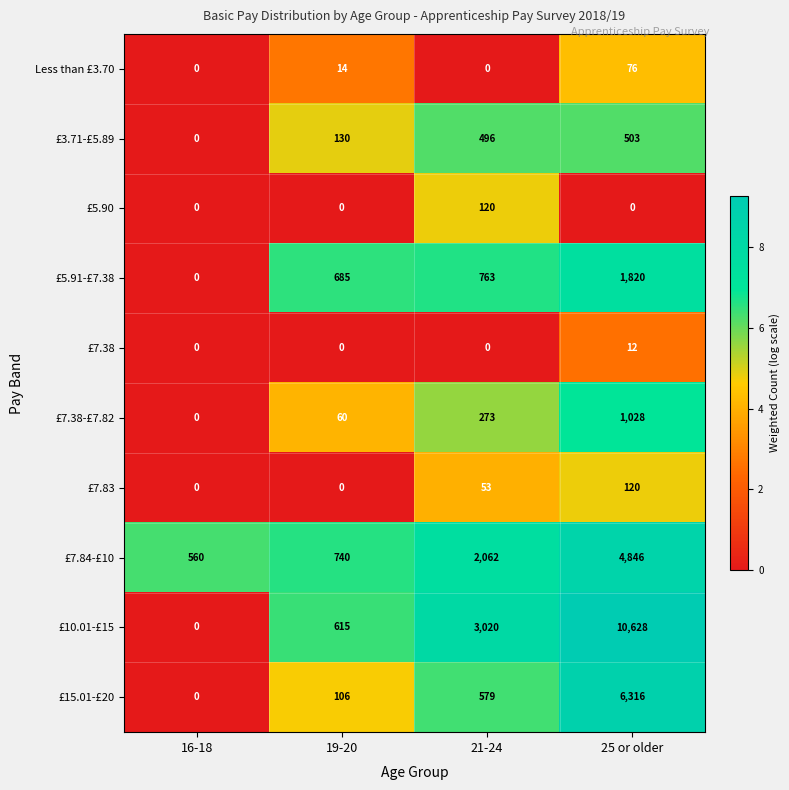

At which label is Less than £3.70 closest to 38?

19-20